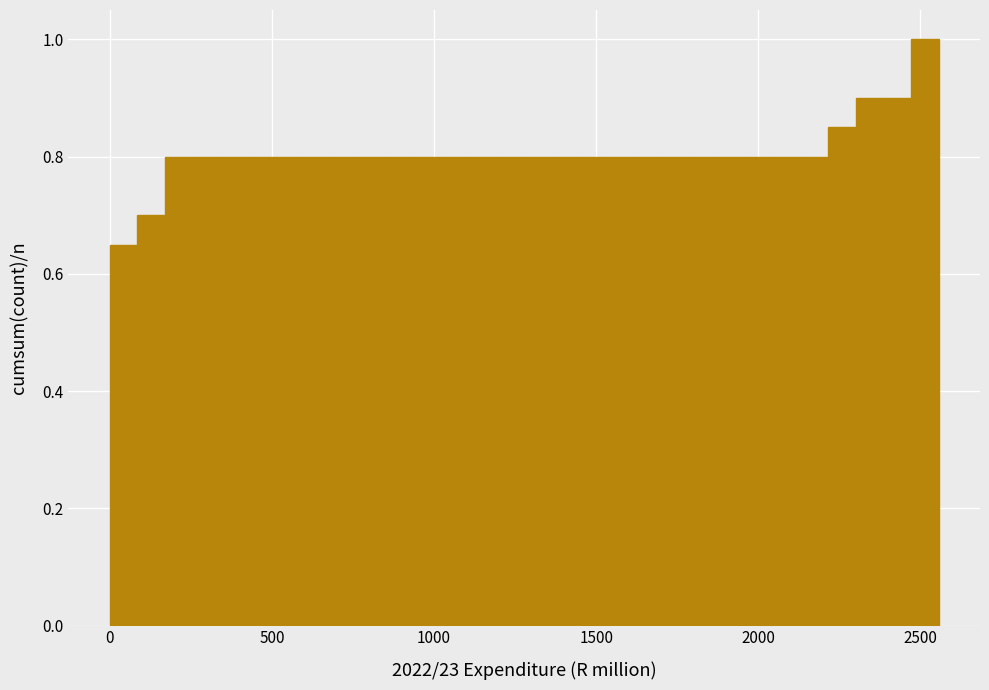

Read against the x-axis, roughly where is the centre of the tallest bar?

2500